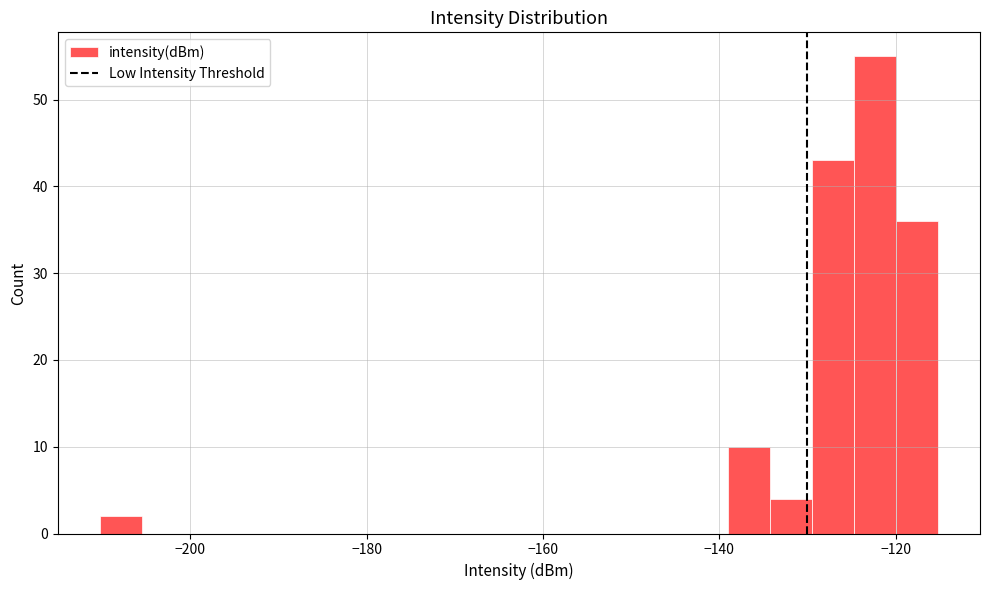

Around what value on the x-axis is the tallest bar? Give the approximate position of its centre, as read against the axis.

-122